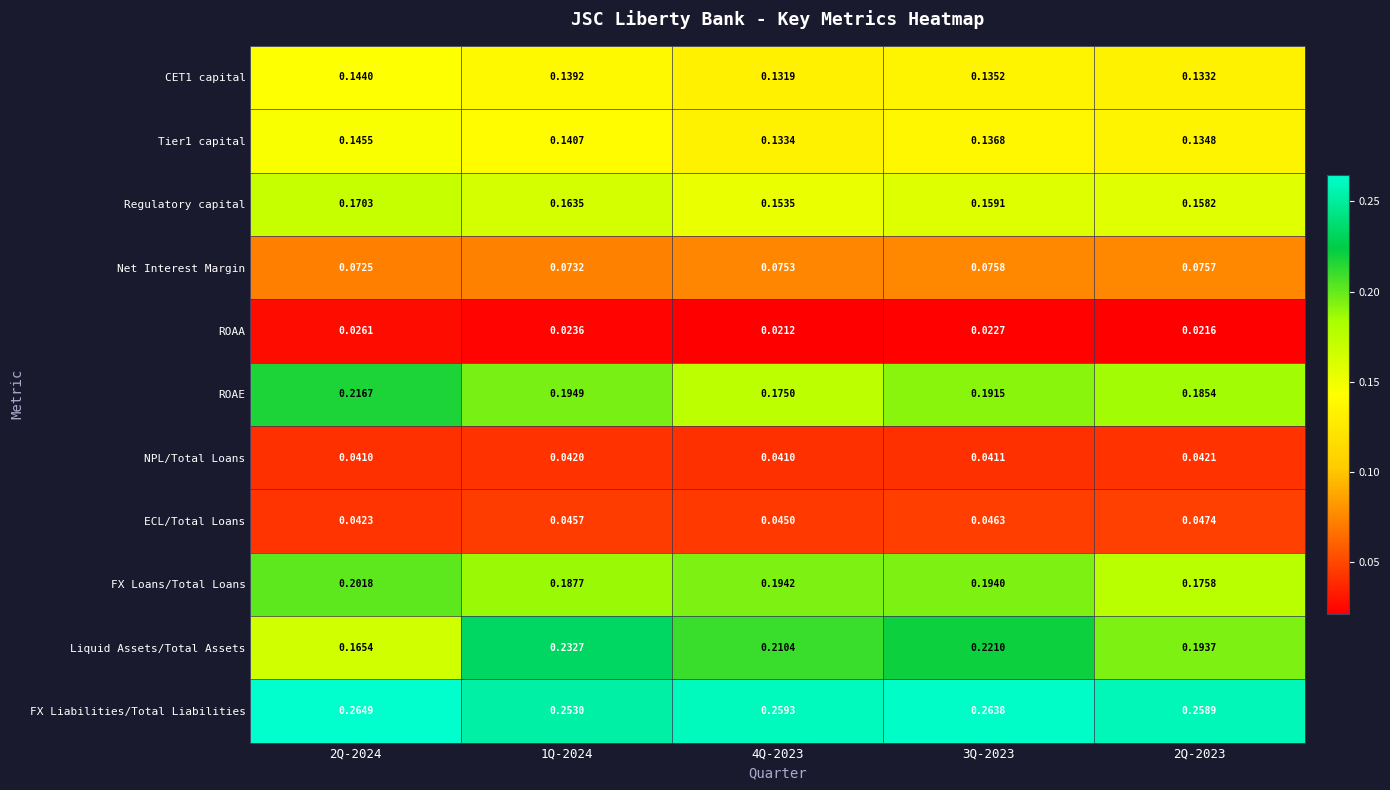

How many categories are shown in the chart?

5